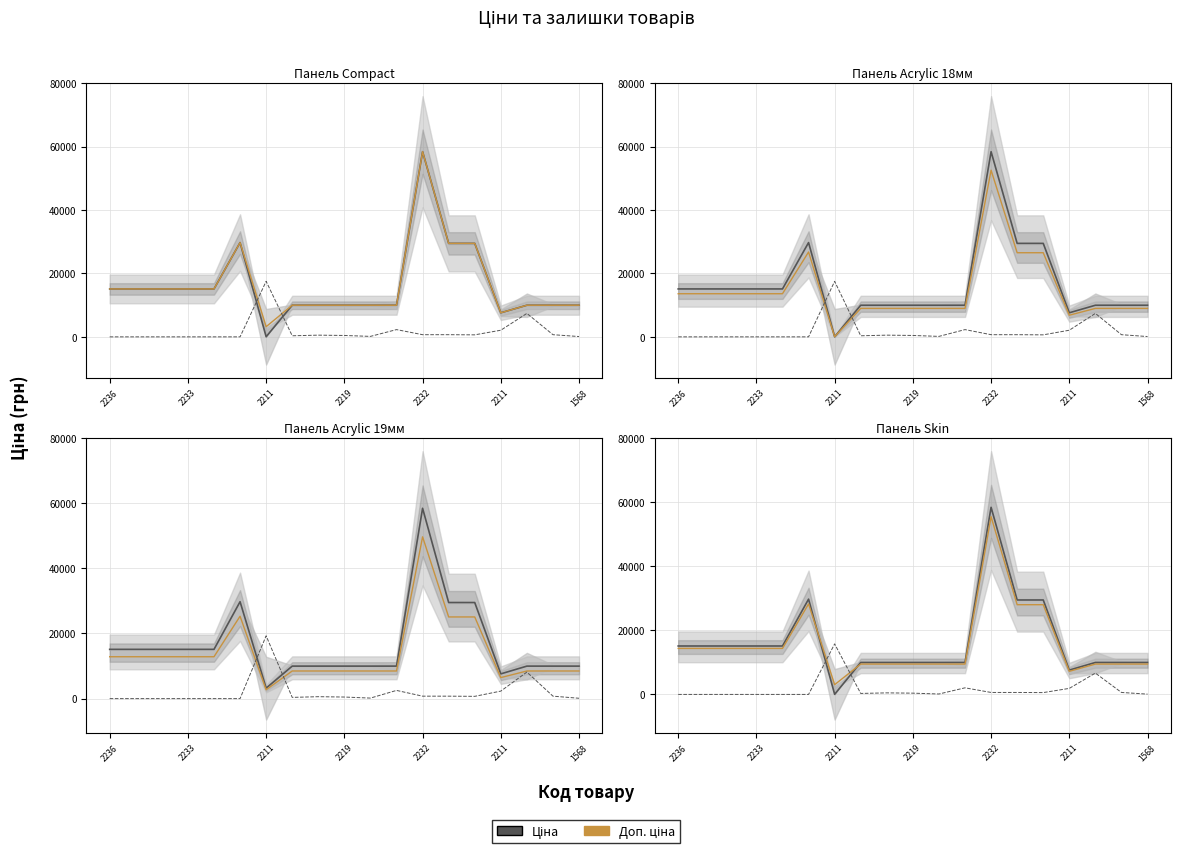

Is this an area chart (filled region under the line)?

No